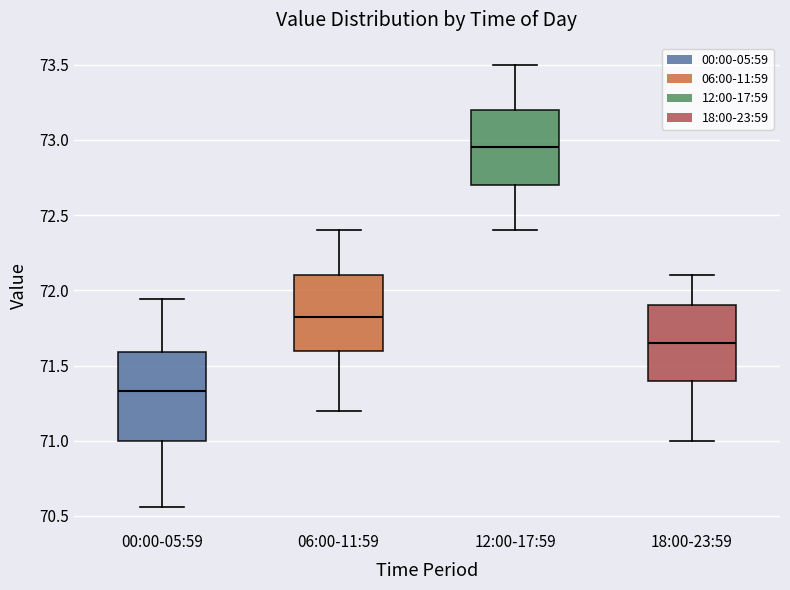

Which box is the tallest, from its lower edge to its upper edge?

00:00-05:59